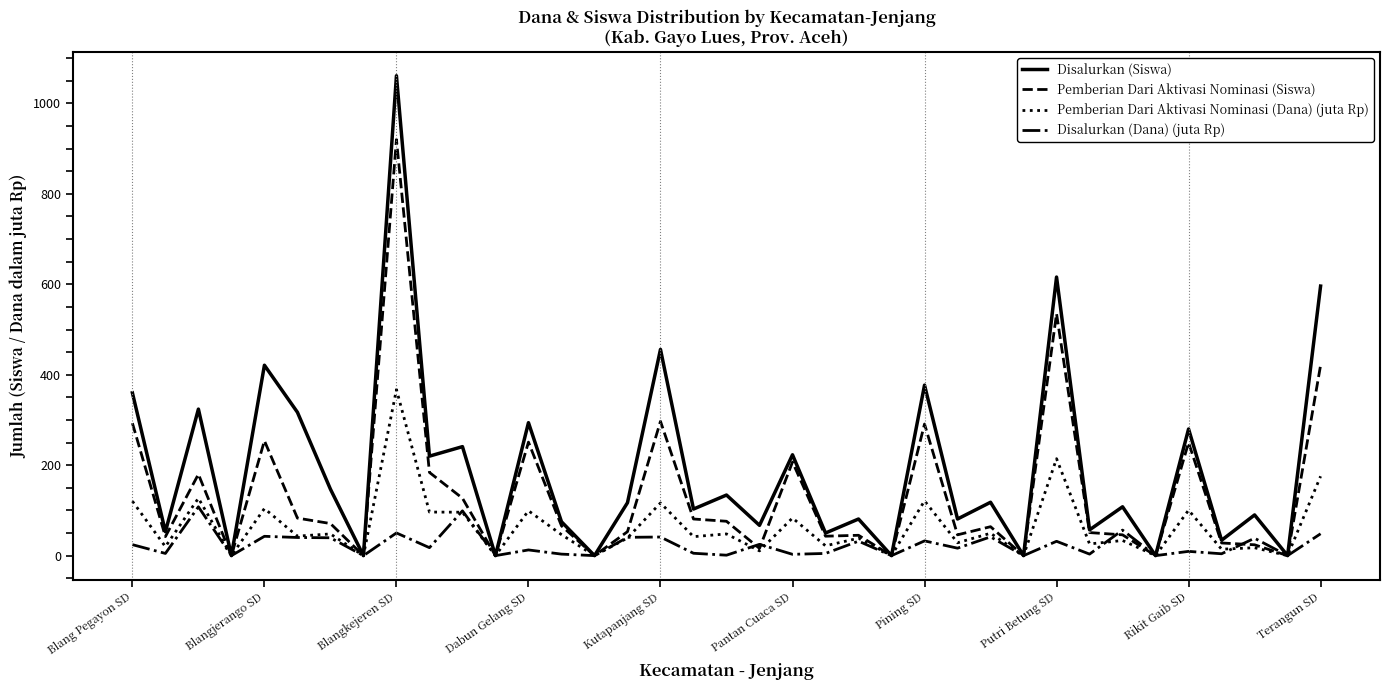

List the series in order of their overall mean, lowest first.

Disalurkan (Dana) (juta Rp), Pemberian Dari Aktivasi Nominasi (Dana) (juta Rp), Pemberian Dari Aktivasi Nominasi (Siswa), Disalurkan (Siswa)